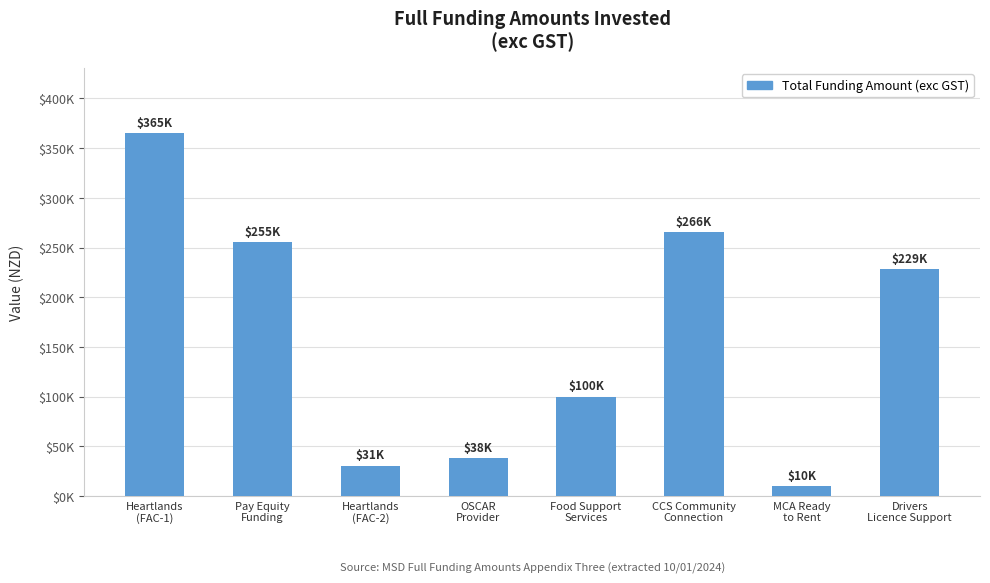

Where does the data first go above 228750?

Heartlands
(FAC-1)